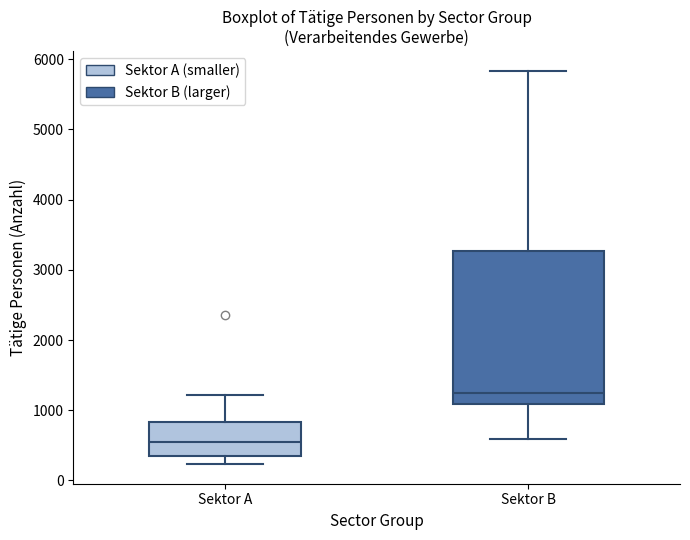

Comparing the boxes themselves (not the whiskers), which one is the tallest?

Sektor B